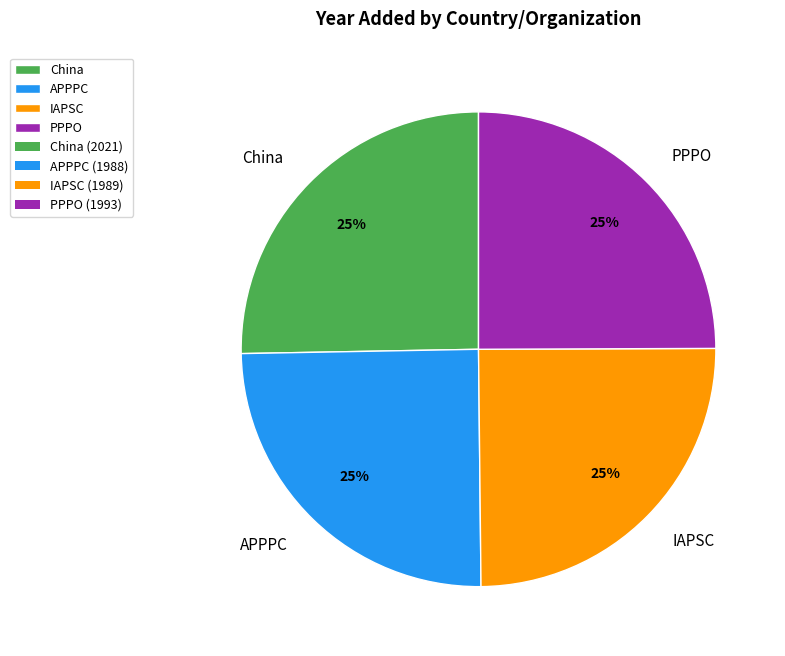

What percentage is the PPPO slice, to the nearest percent?

25%